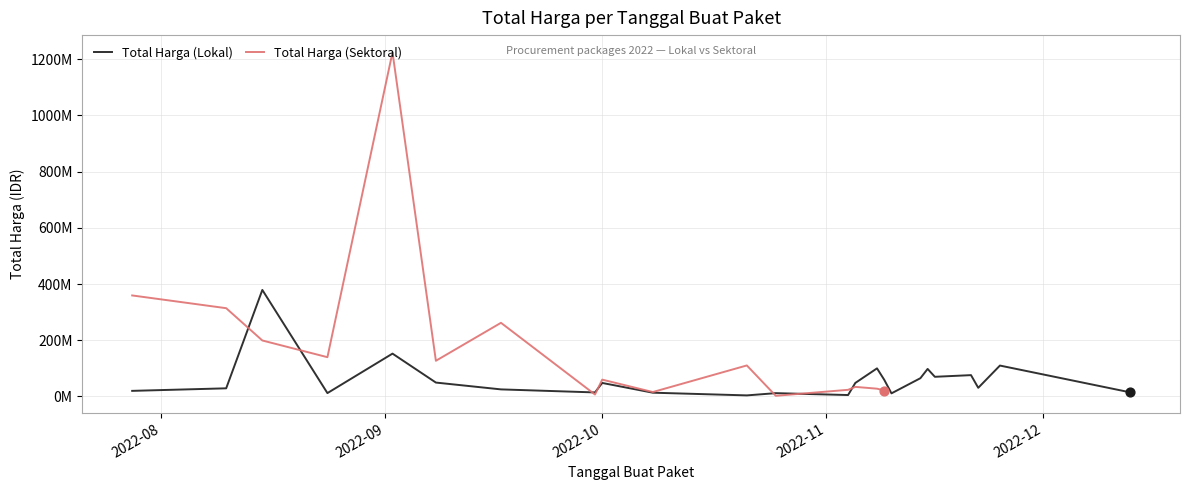

Which series has the widest spread of Y values?

Total Harga (Sektoral)